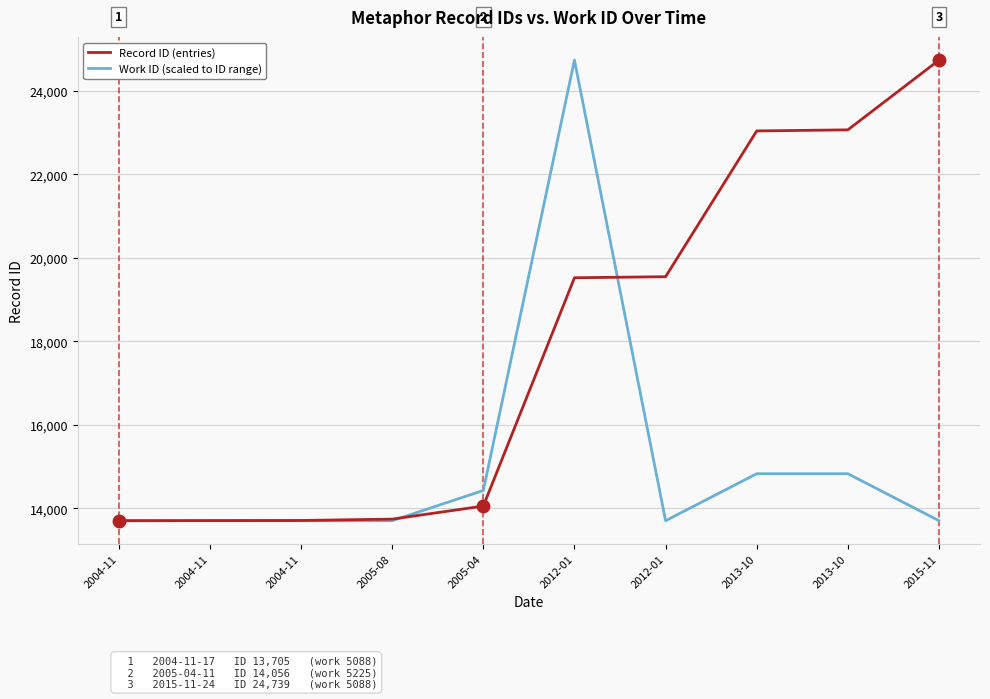

Is this an area chart (filled region under the line)?

No